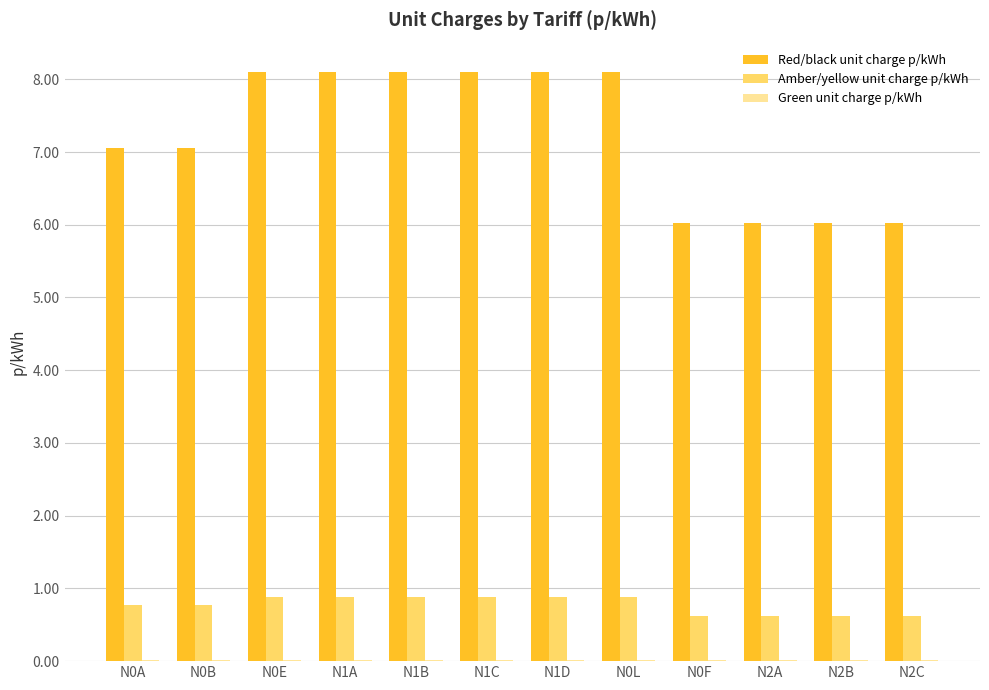

What is the greatest value displayed?

8.1